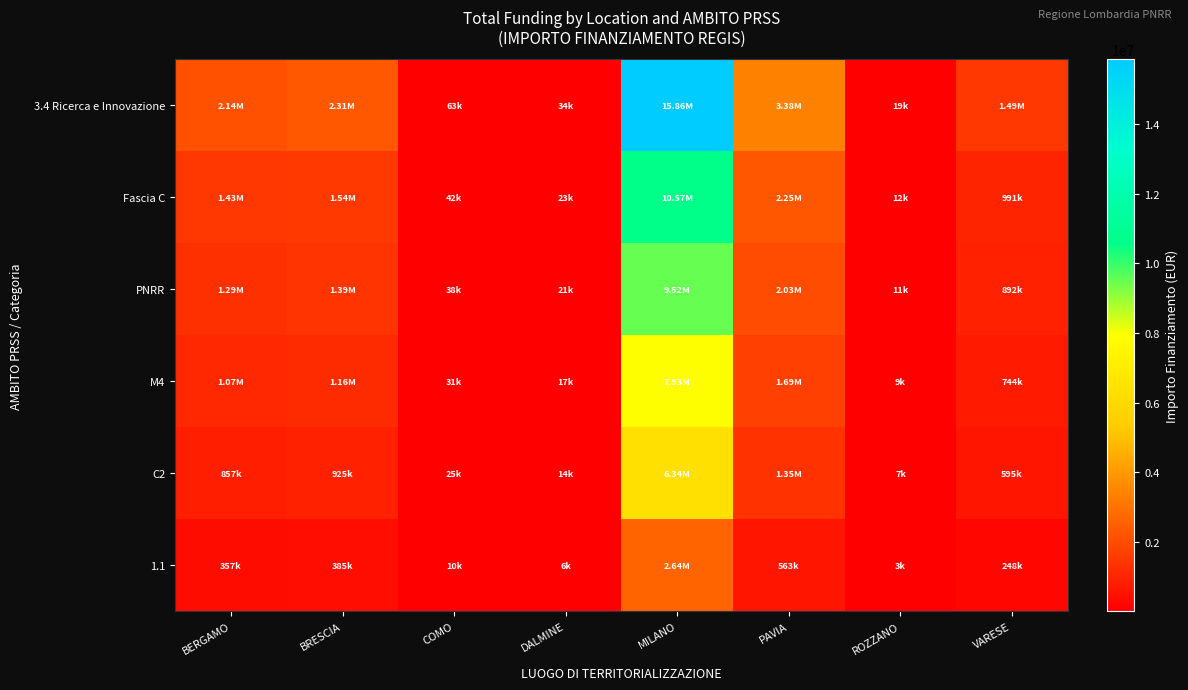

Which has a higher value, BERGAMO or COMO?

BERGAMO